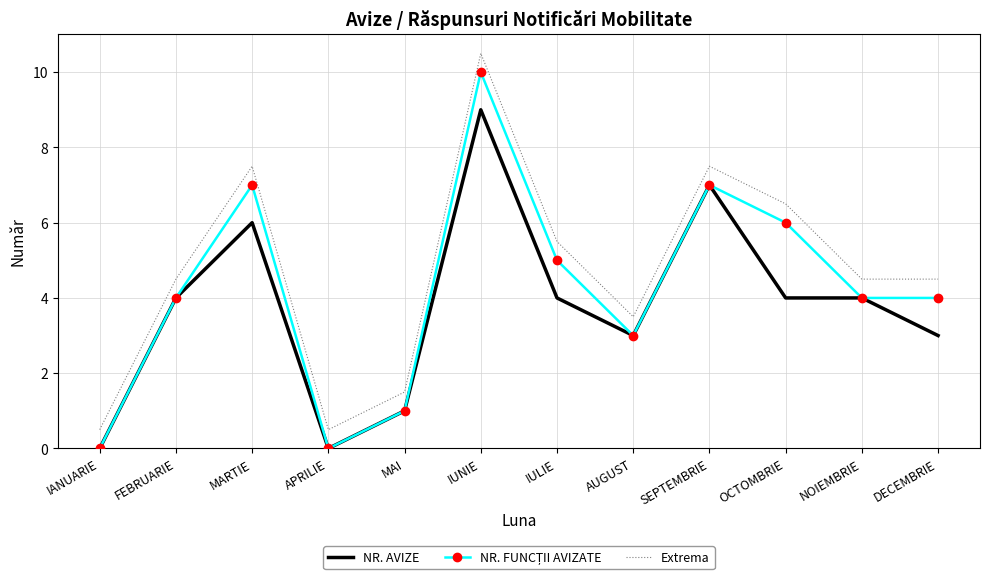

What is the maximum value shown in the chart?

10.5